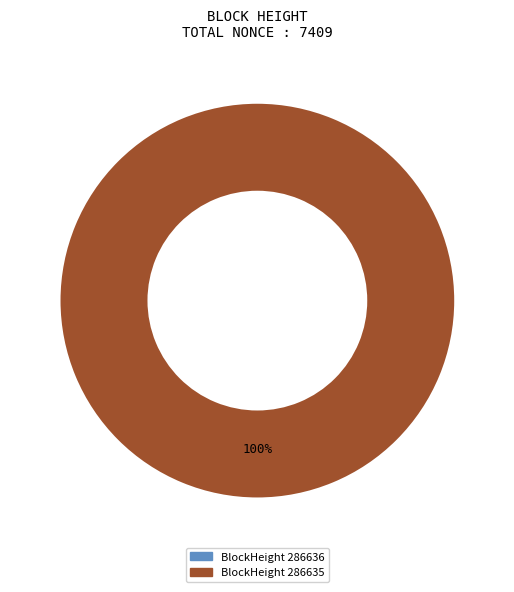

Is there any slice that represents more than half of the pie?

Yes